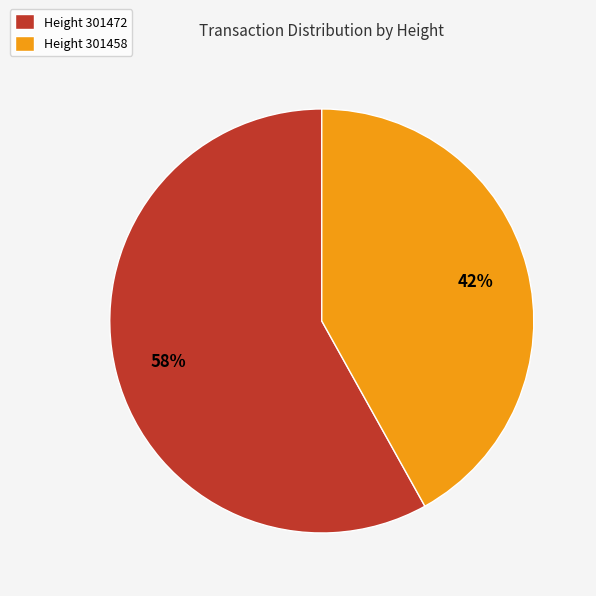

Does any single category account for the majority?

Yes